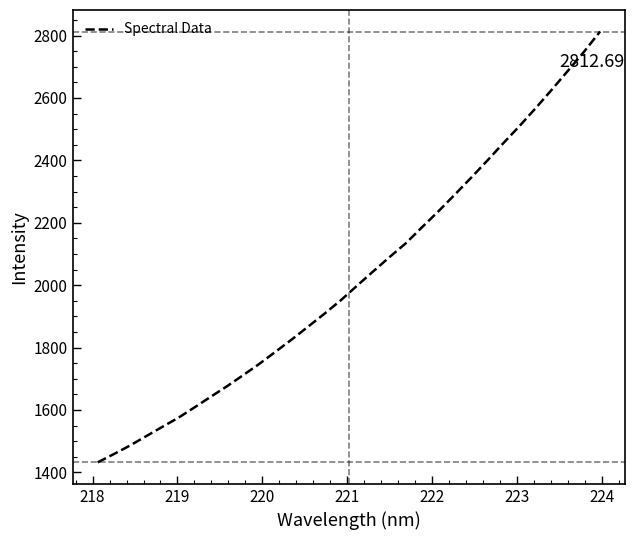

What is the greatest value displayed?

2812.7